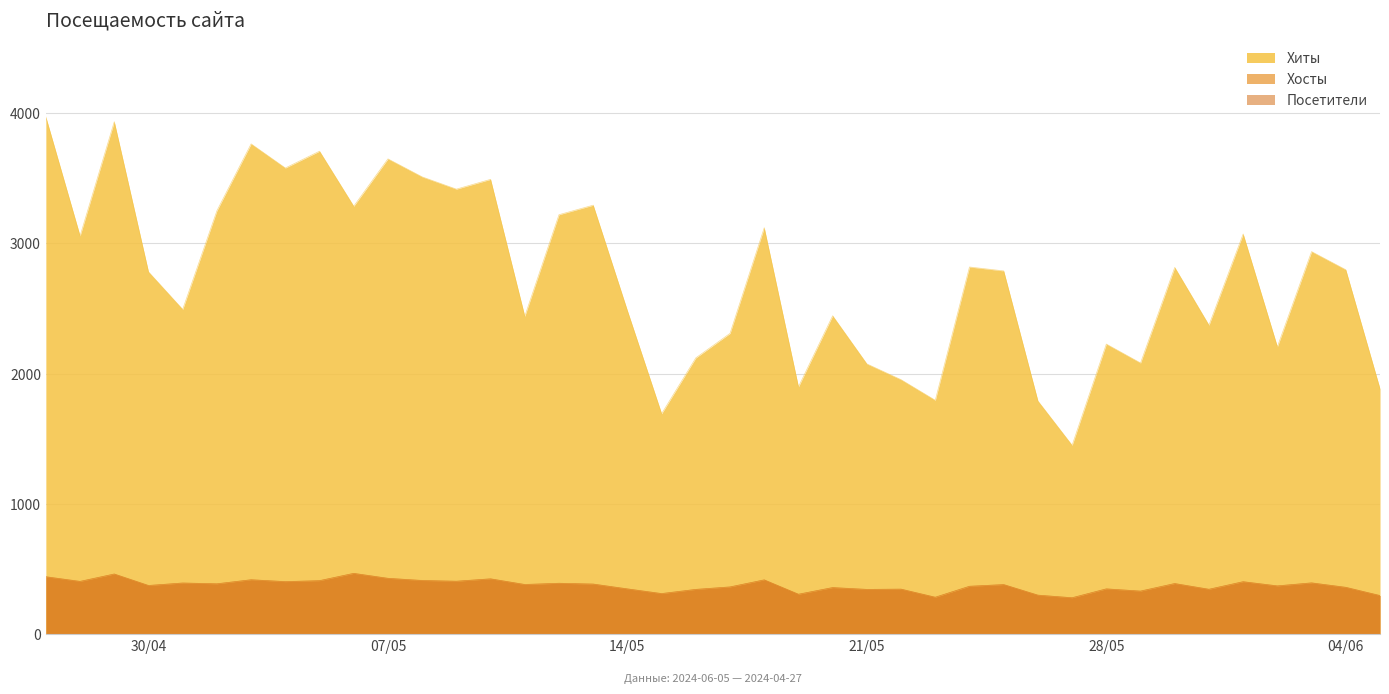

Does the chart display data point markers on the line(s)?

No